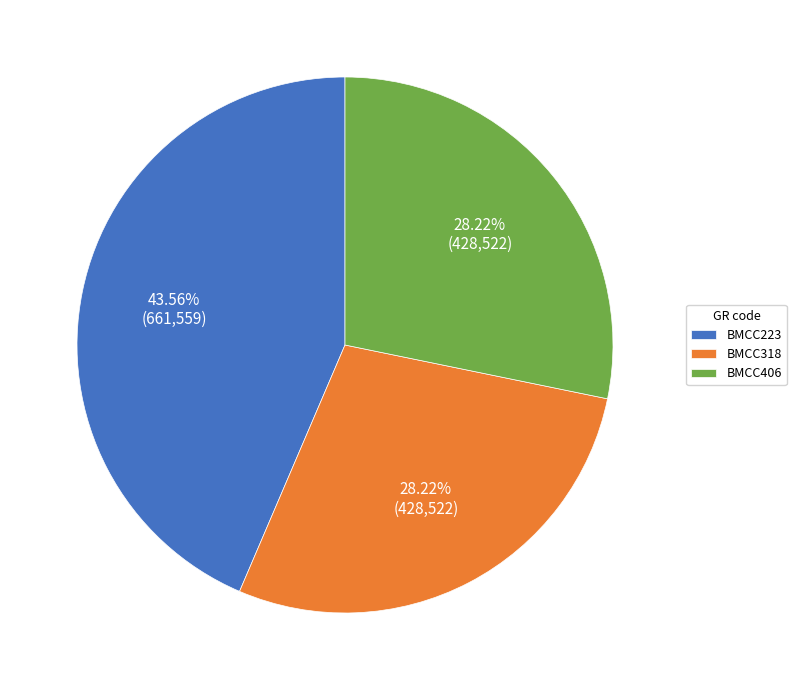

Count the number of slices in the pie.

3